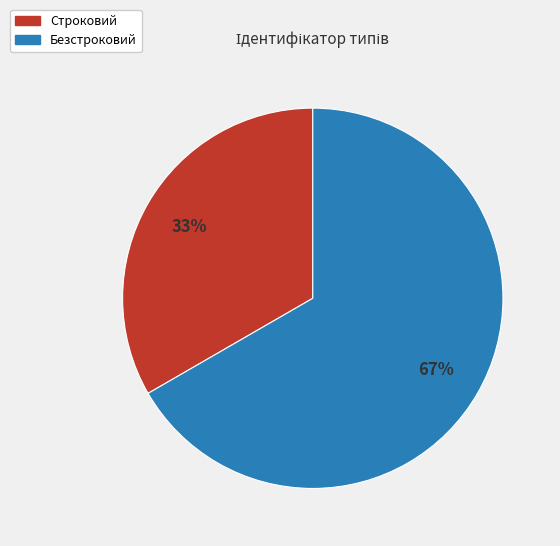

How many slices are in this pie chart?

2